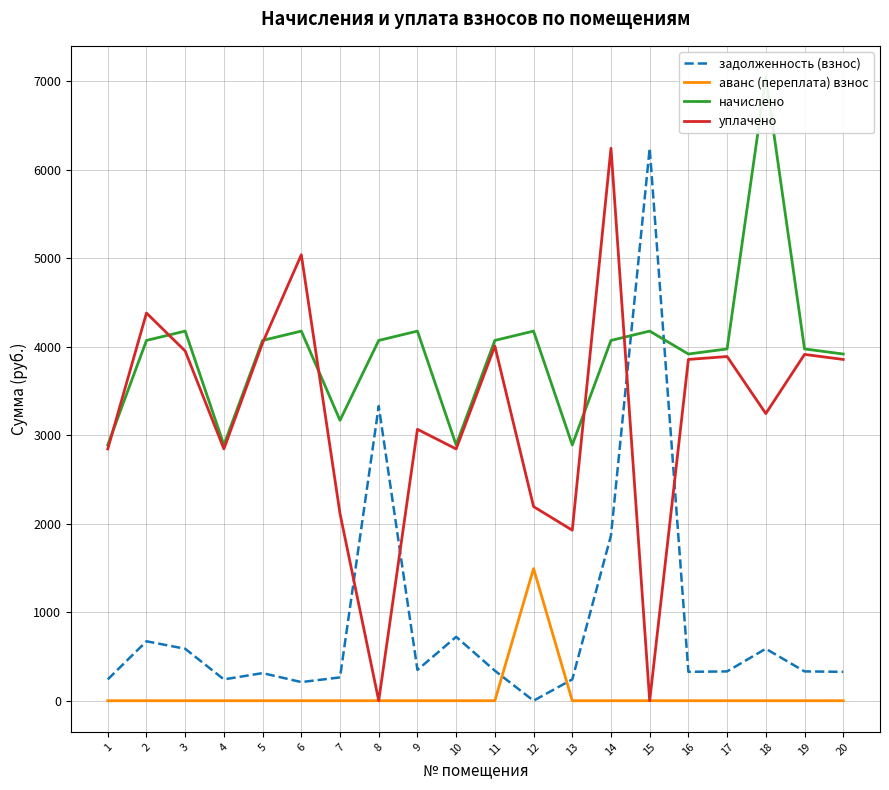

How many interior local valleys does the задолженность (взнос) series have?

5